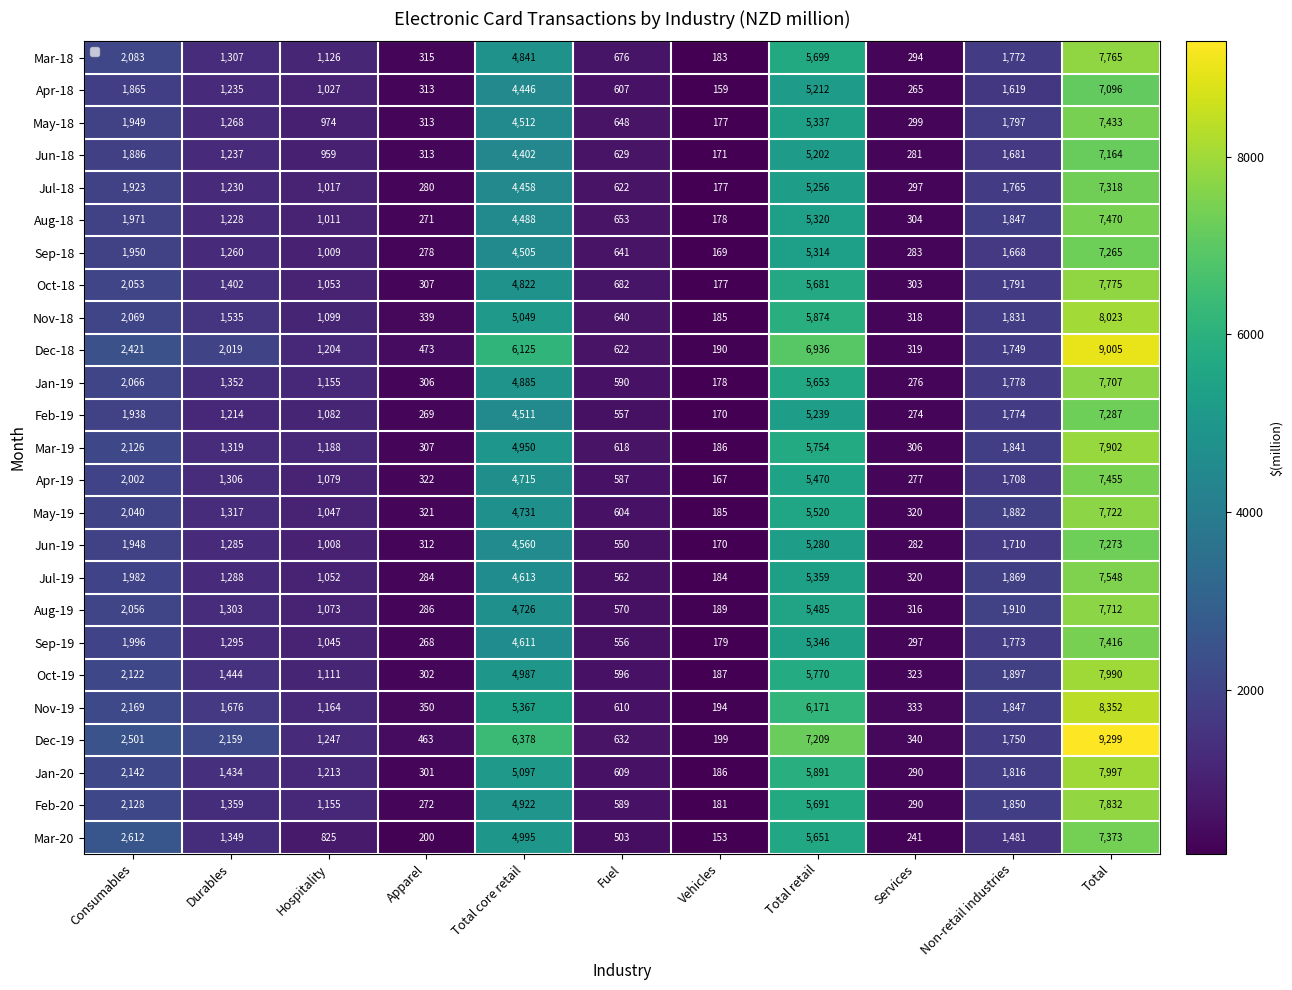

At which label does Aug-18 first exceed 1228?

Consumables